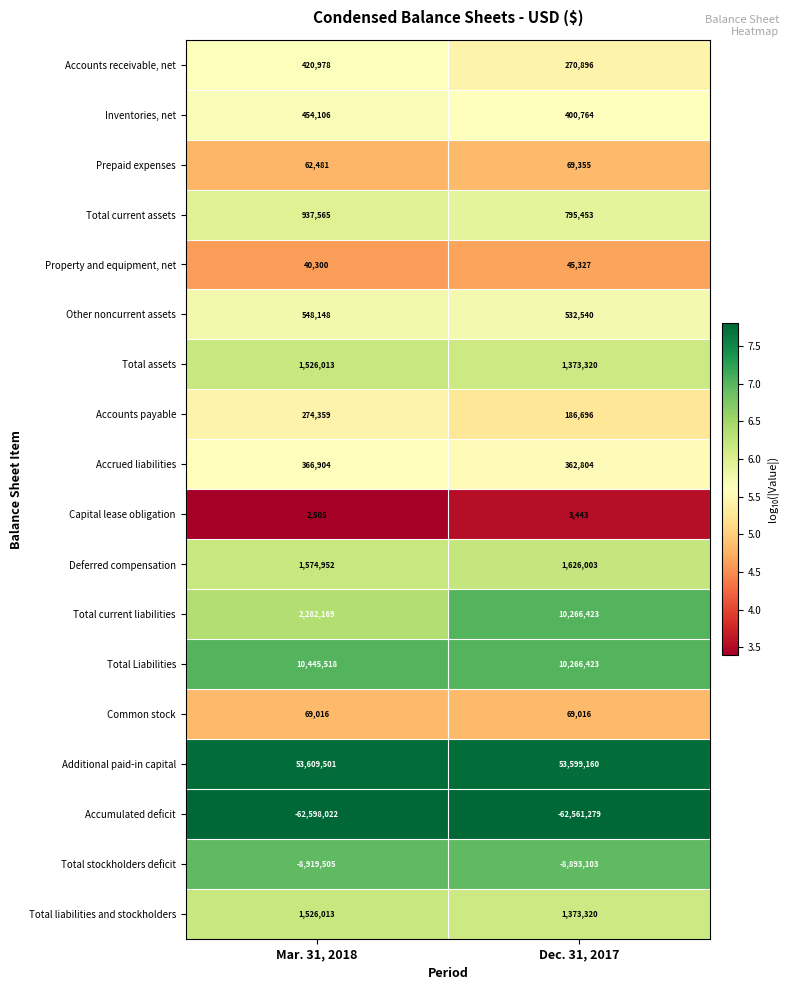

What is the total value across all series at Dec. 31, 2017?

9786561